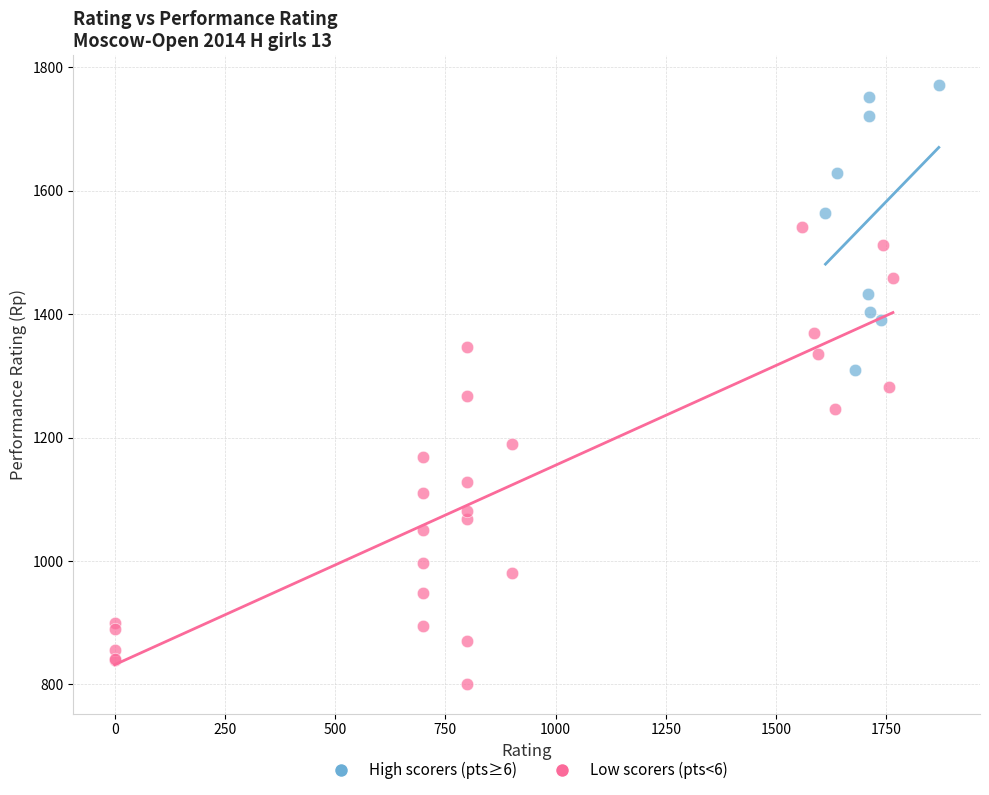

Which series contains the lowest Y value?

Low scorers (pts<6)